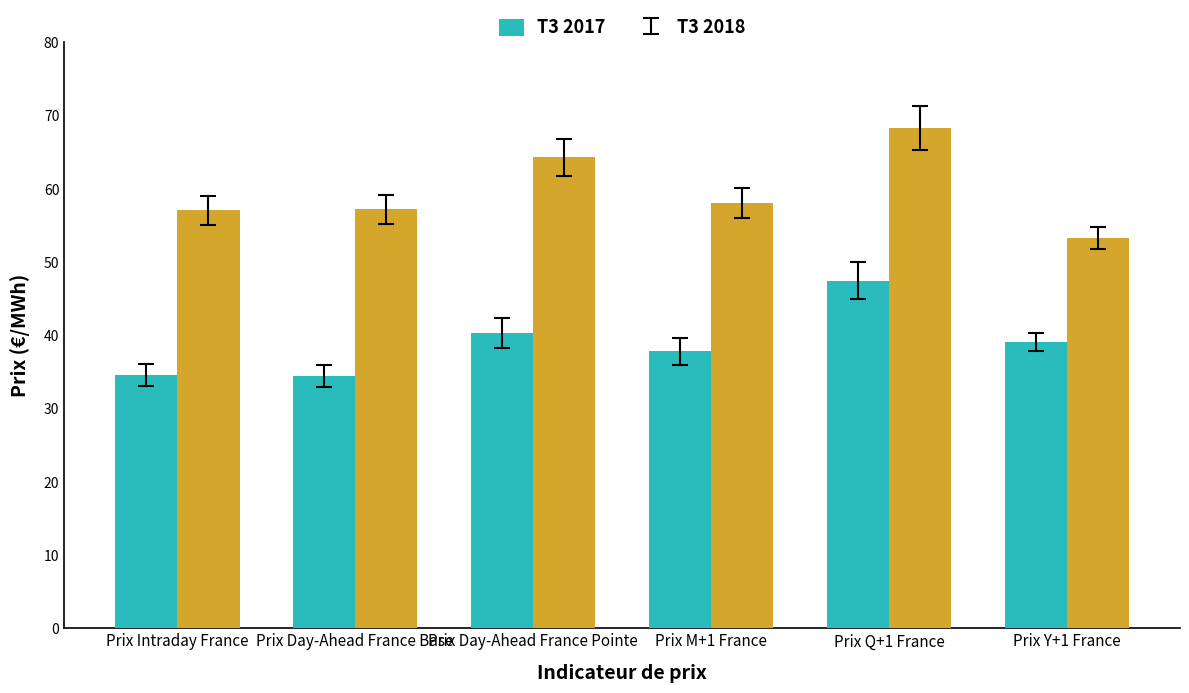

At which category does the chart reach its peak across all series?

Prix Q+1 France